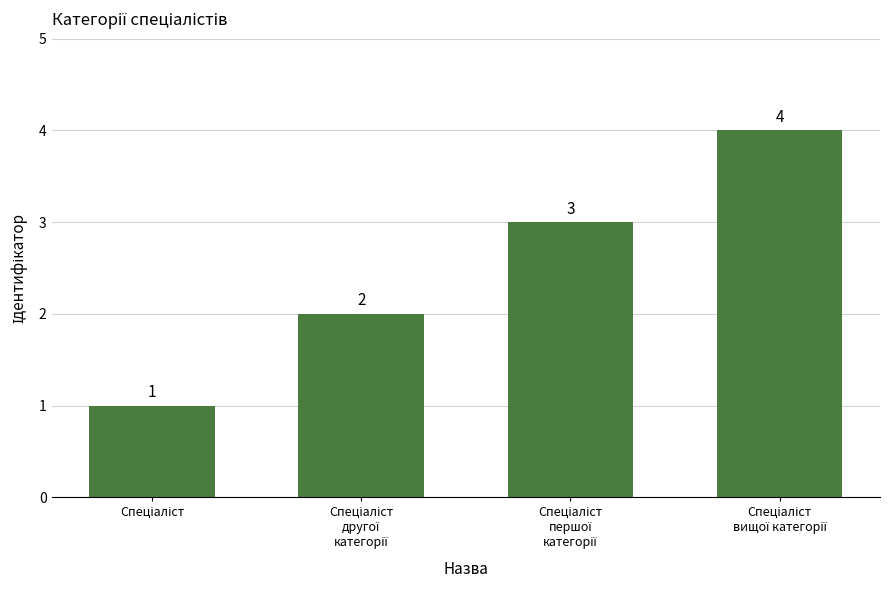

What is the maximum value shown in the chart?

4